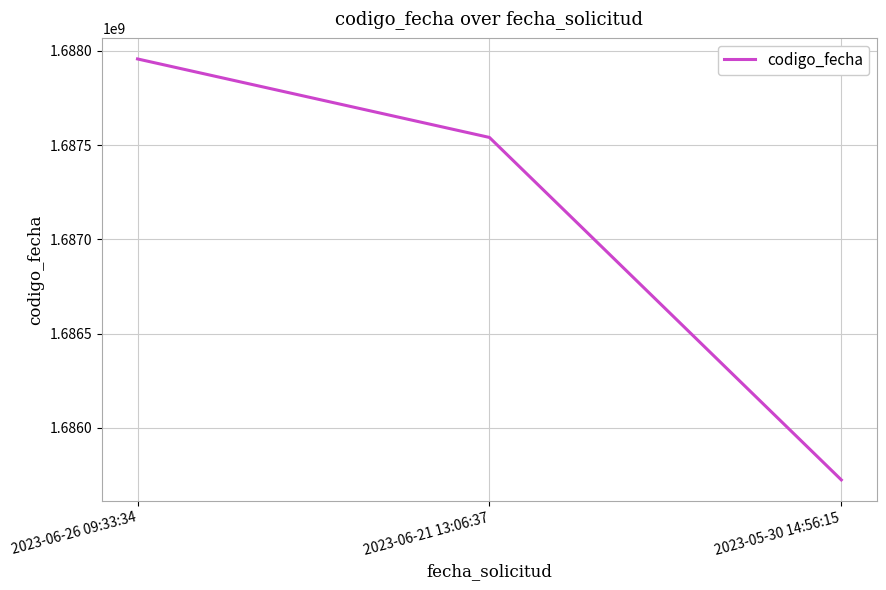

What is the smallest value displayed?

1685723722